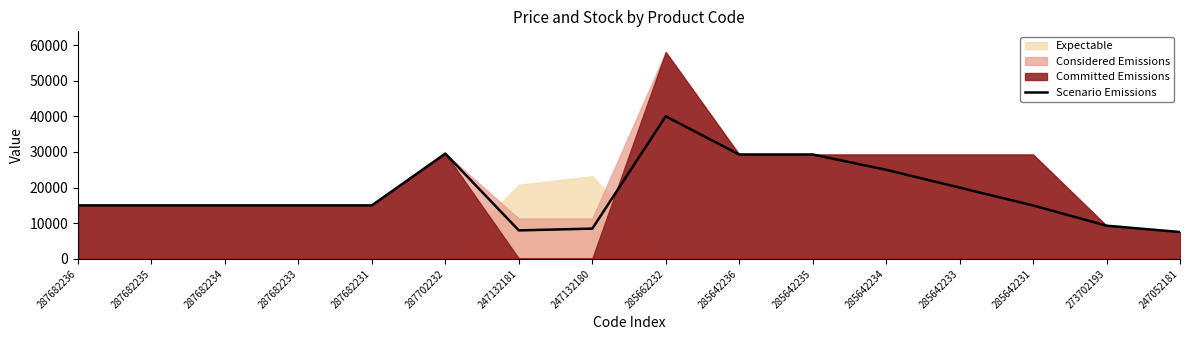

True or false: the data shows 19572.7 at 285642235.

False